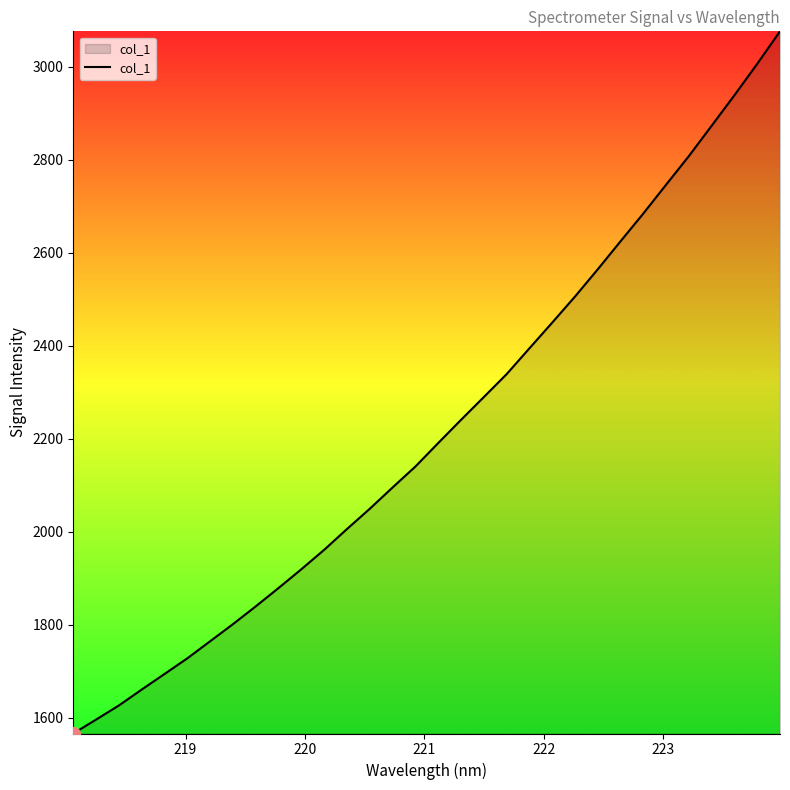

True or false: the data has more than 0 interior local peaks.

False